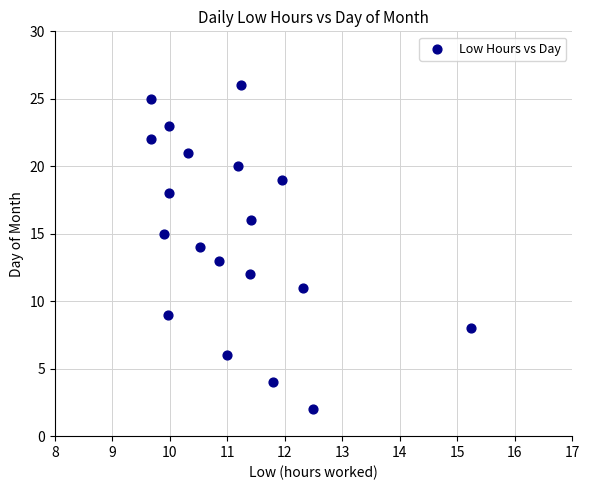

What is the range of Y values (max minus min)?

24